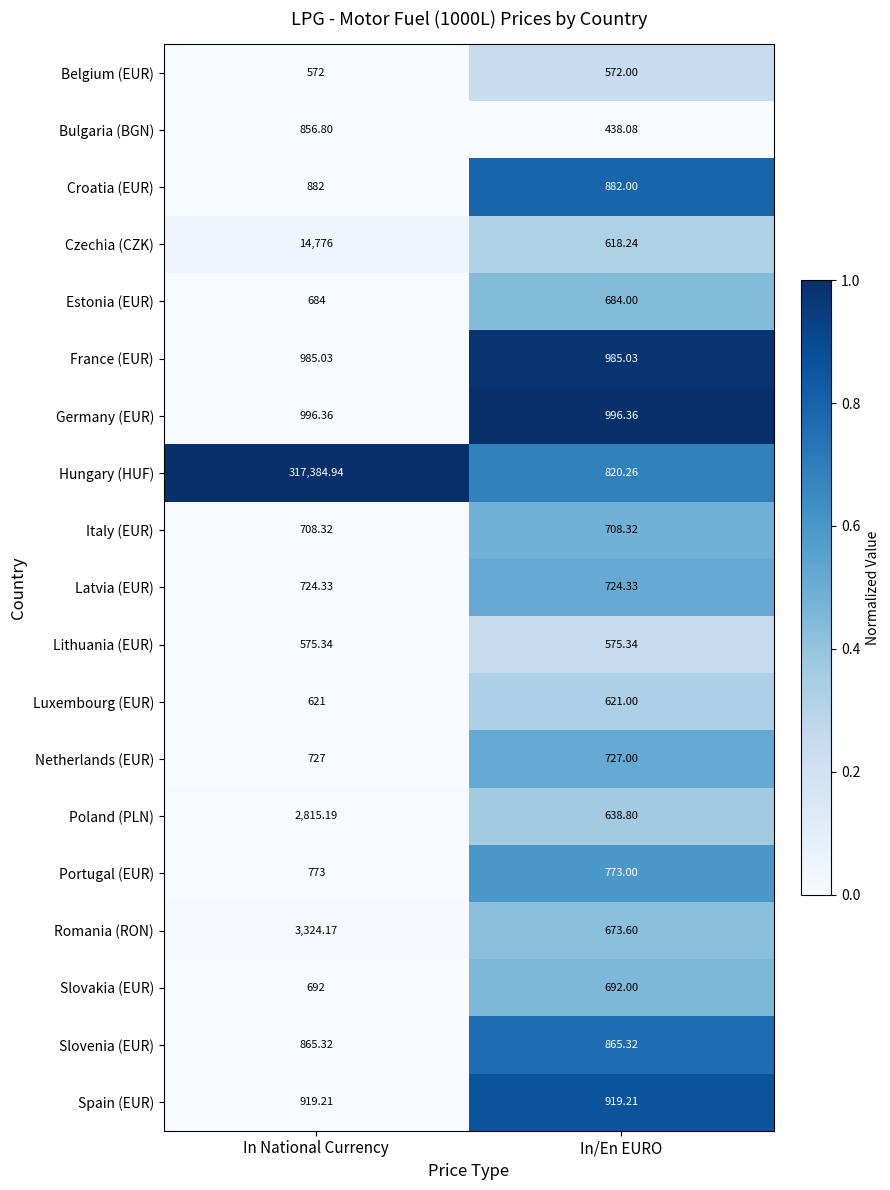

Is the value of Bulgaria (BGN) at In National Currency greater than the value of Slovenia (EUR) at In National Currency?

No